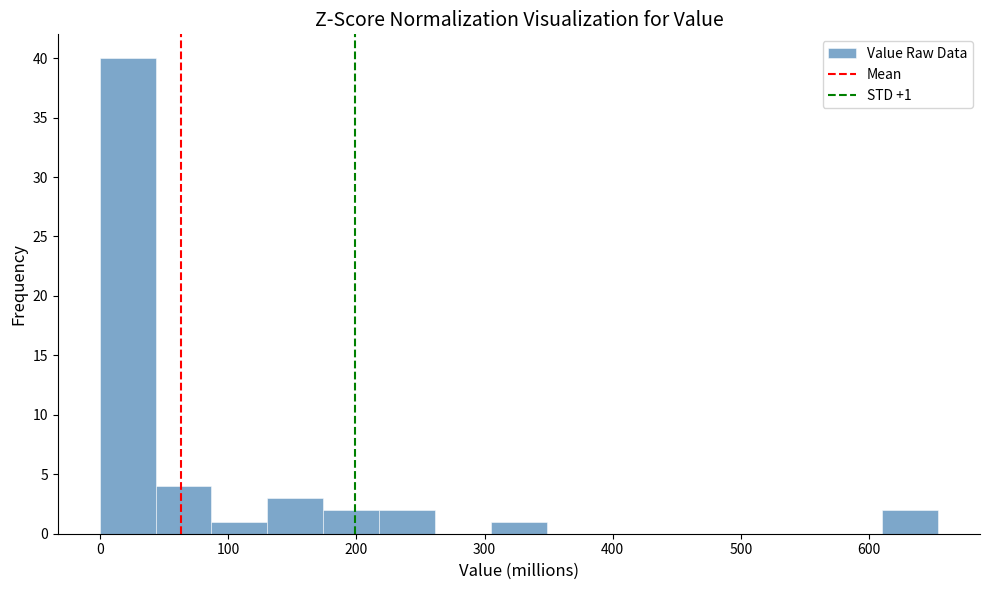

Which range on the x-axis has the tallest bar?

0 to 40